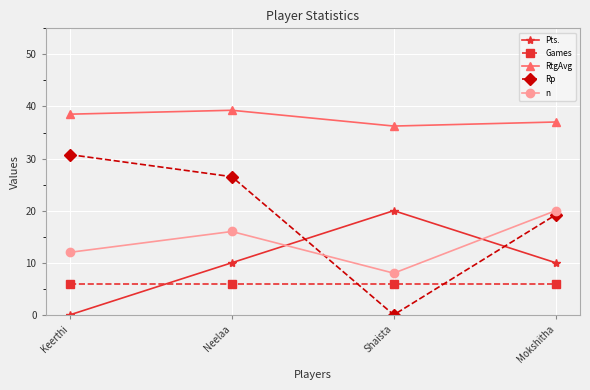

Does the chart display data point markers on the line(s)?

Yes